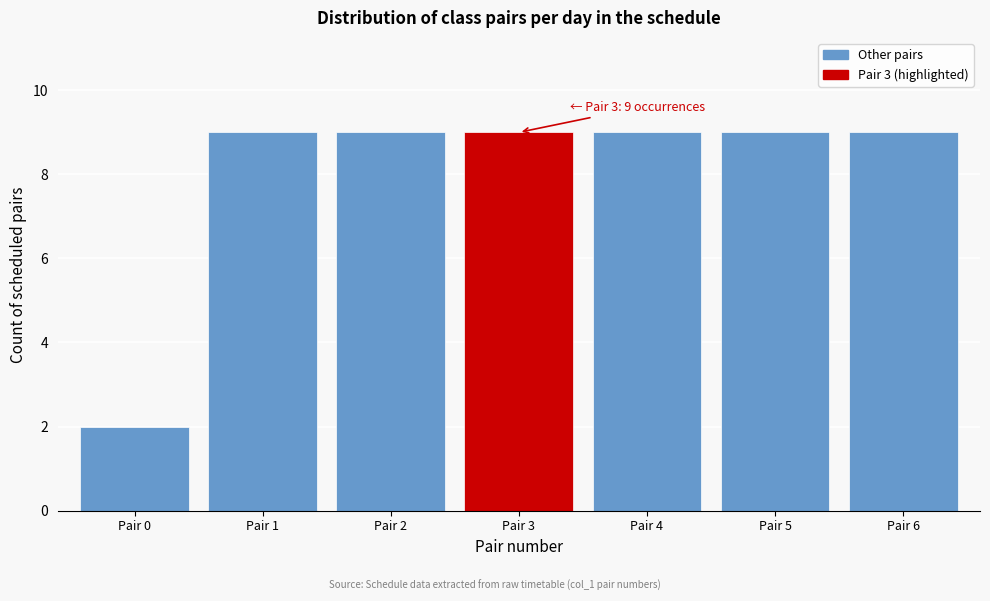

Reading left to right, extract all data points from this chart.

Pair 0=2	Pair 1=9	Pair 2=9	Pair 3=9	Pair 4=9	Pair 5=9	Pair 6=9